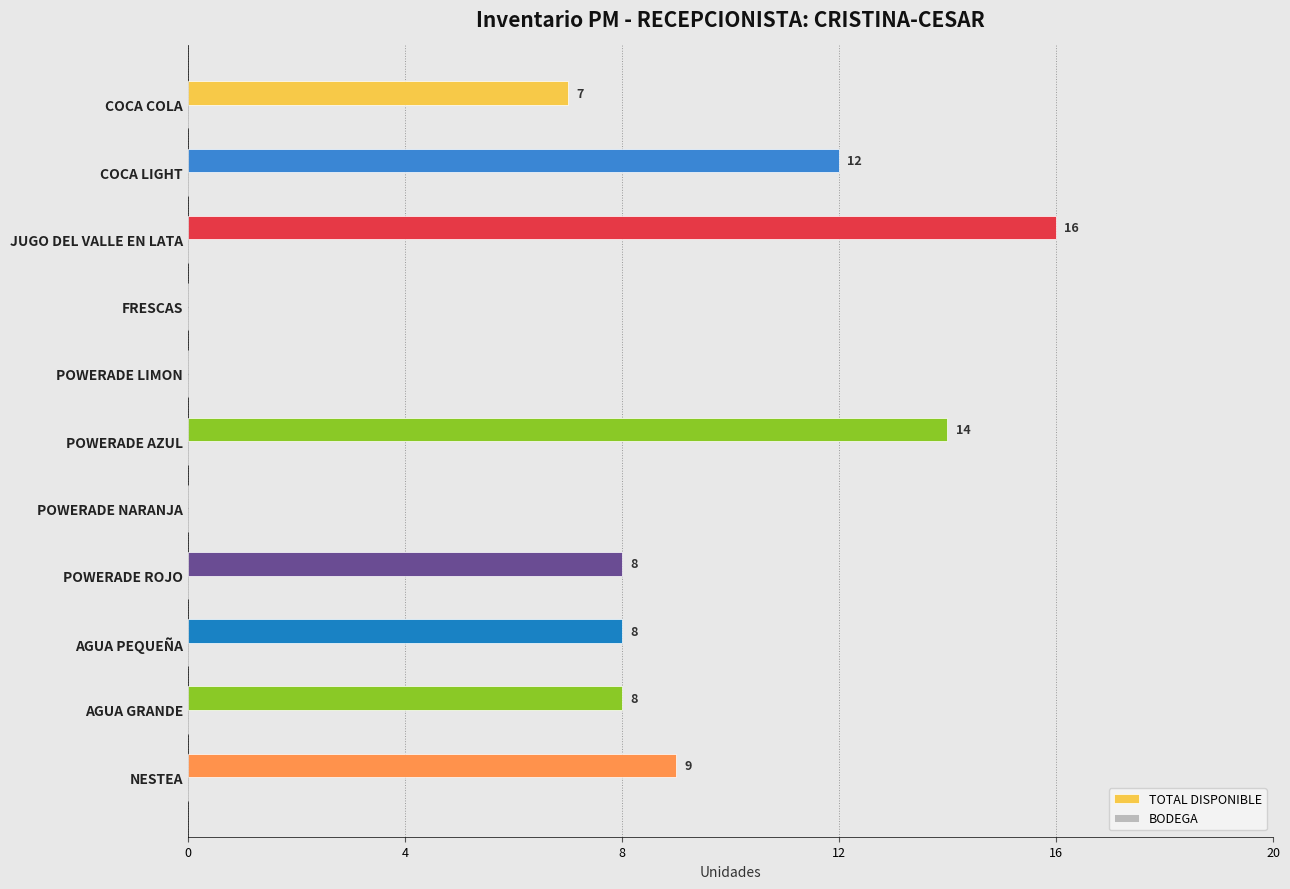

What value does the data have at POWERADE ROJO?

8